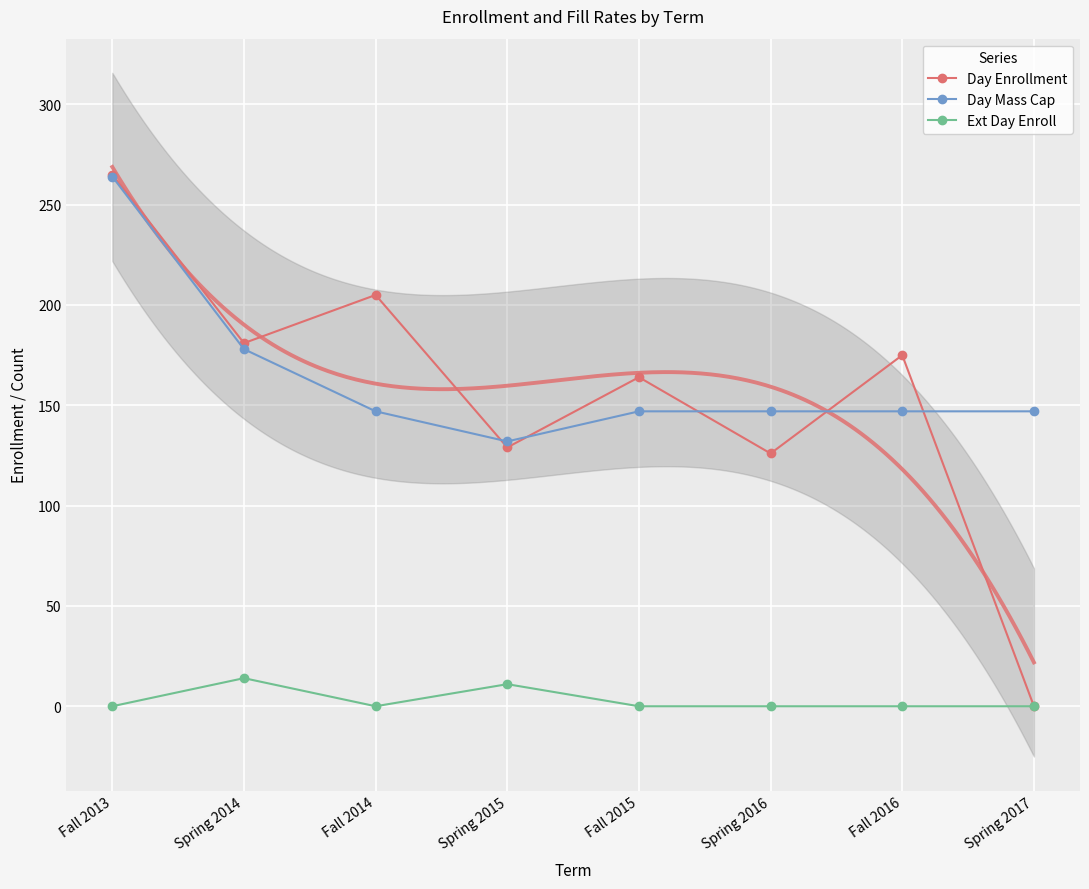

The value of Day Mass Cap at Spring 2016 is 231. True or false?

False